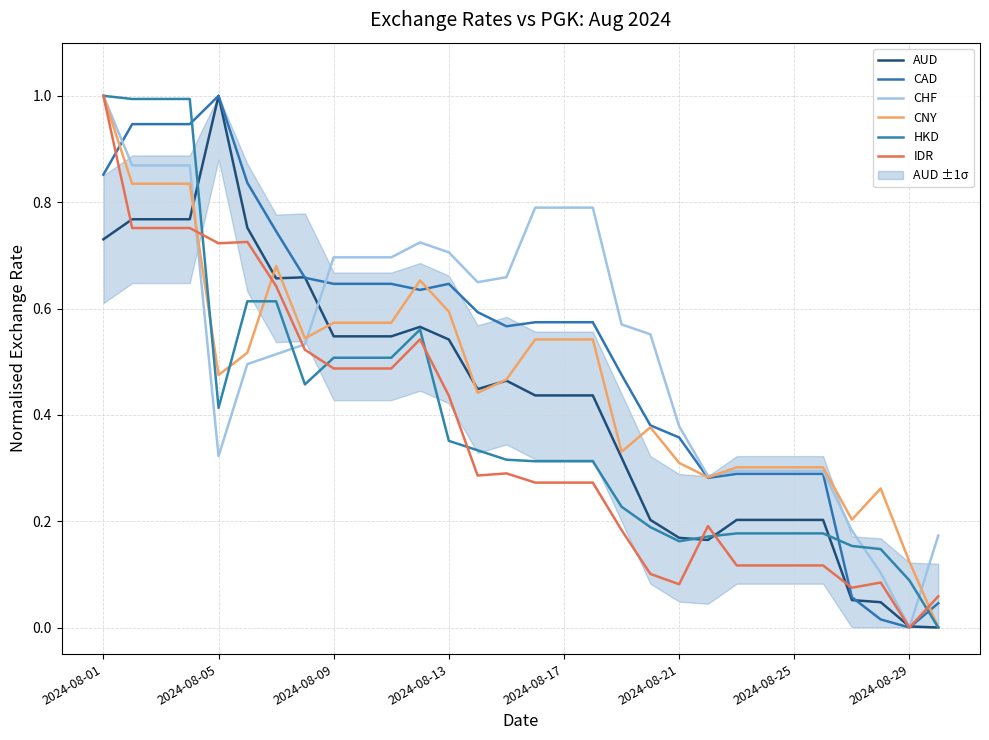

Which has a higher value, 11 or 13?

11